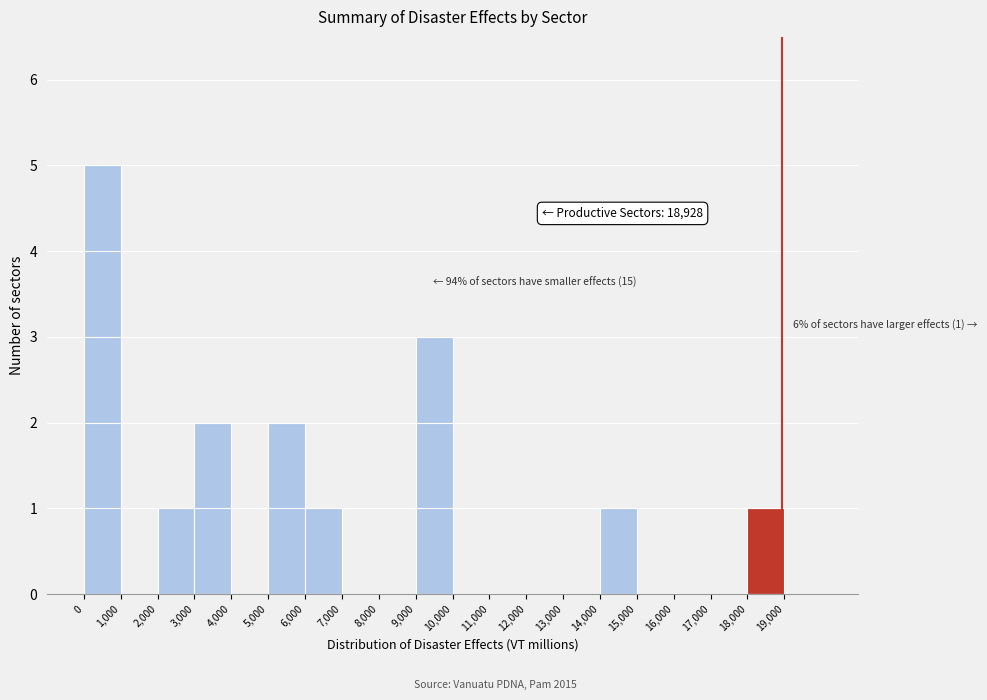

Over which range of the x-axis is the bar tallest?

0 to 1000